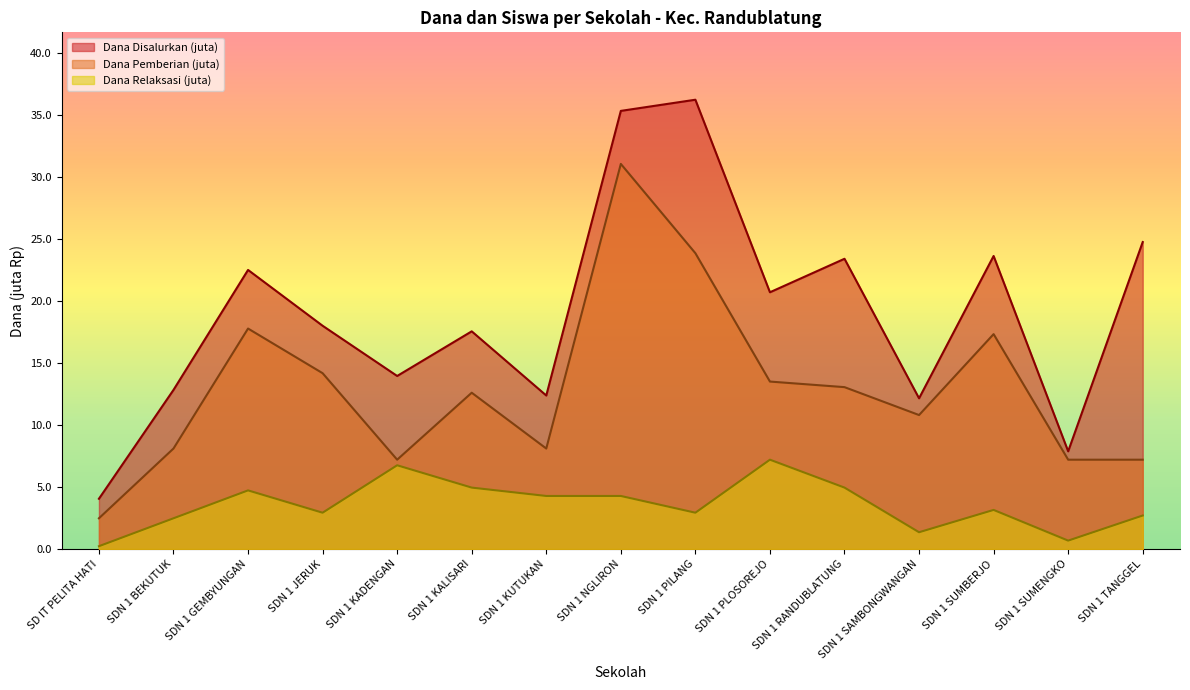

Reading right to left, what are all the values shown in this chart?

Dana Disalurkan: SDN 1 TANGGEL=24.8	SDN 1 SUMENGKO=7.9	SDN 1 SUMBERJO=23.6	SDN 1 SAMBONGWANGAN=12.2	SDN 1 RANDUBLATUNG=23.4	SDN 1 PLOSOREJO=20.7	SDN 1 PILANG=36.2	SDN 1 NGLIRON=35.3	SDN 1 KUTUKAN=12.4	SDN 1 KALISARI=17.6	SDN 1 KADENGAN=13.9	SDN 1 JERUK=18.0	SDN 1 GEMBYUNGAN=22.5	SDN 1 BEKUTUK=12.8	SD IT PELITA HATI=4.0
Dana Pemberian: SDN 1 TANGGEL=7.2	SDN 1 SUMENGKO=7.2	SDN 1 SUMBERJO=17.3	SDN 1 SAMBONGWANGAN=10.8	SDN 1 RANDUBLATUNG=13.1	SDN 1 PLOSOREJO=13.5	SDN 1 PILANG=23.9	SDN 1 NGLIRON=31.1	SDN 1 KUTUKAN=8.1	SDN 1 KALISARI=12.6	SDN 1 KADENGAN=7.2	SDN 1 JERUK=14.2	SDN 1 GEMBYUNGAN=17.8	SDN 1 BEKUTUK=8.1	SD IT PELITA HATI=2.5
Dana Relaksasi: SDN 1 TANGGEL=2.7	SDN 1 SUMENGKO=0.7	SDN 1 SUMBERJO=3.1	SDN 1 SAMBONGWANGAN=1.4	SDN 1 RANDUBLATUNG=5.0	SDN 1 PLOSOREJO=7.2	SDN 1 PILANG=2.9	SDN 1 NGLIRON=4.3	SDN 1 KUTUKAN=4.3	SDN 1 KALISARI=5.0	SDN 1 KADENGAN=6.8	SDN 1 JERUK=2.9	SDN 1 GEMBYUNGAN=4.7	SDN 1 BEKUTUK=2.5	SD IT PELITA HATI=0.2